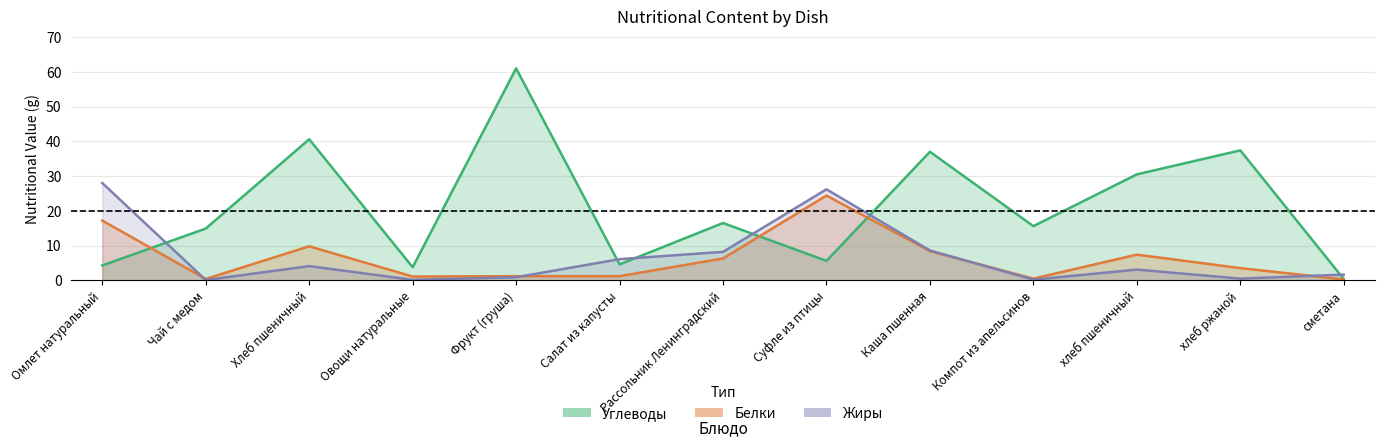

At which category is the sum across all series the highest?

Фрукт (груша)